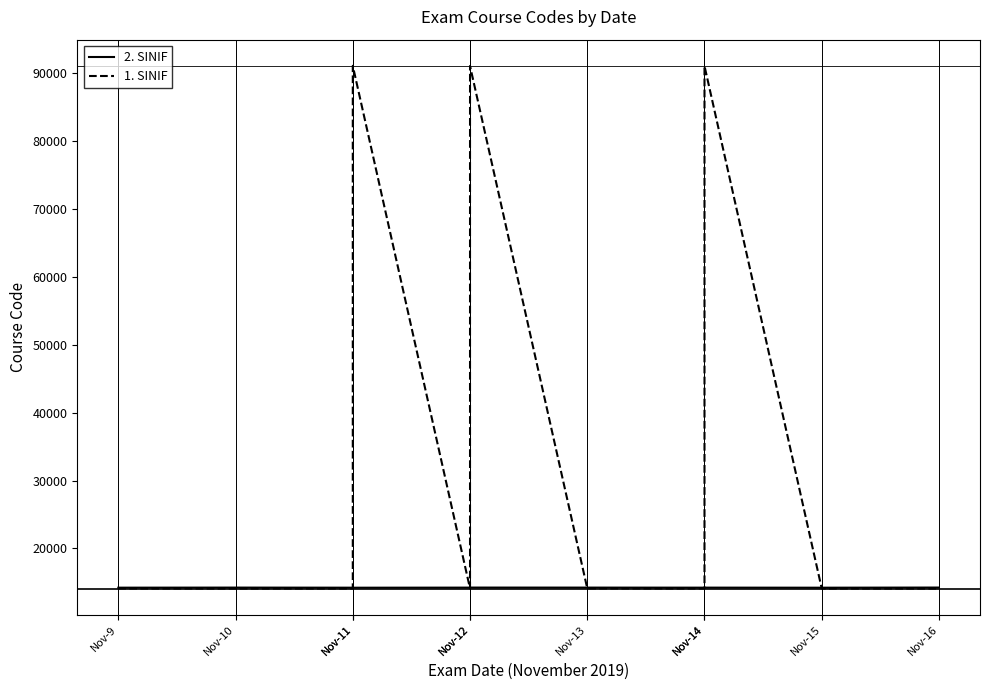

Which series has the largest total across all categories?

1. SINIF